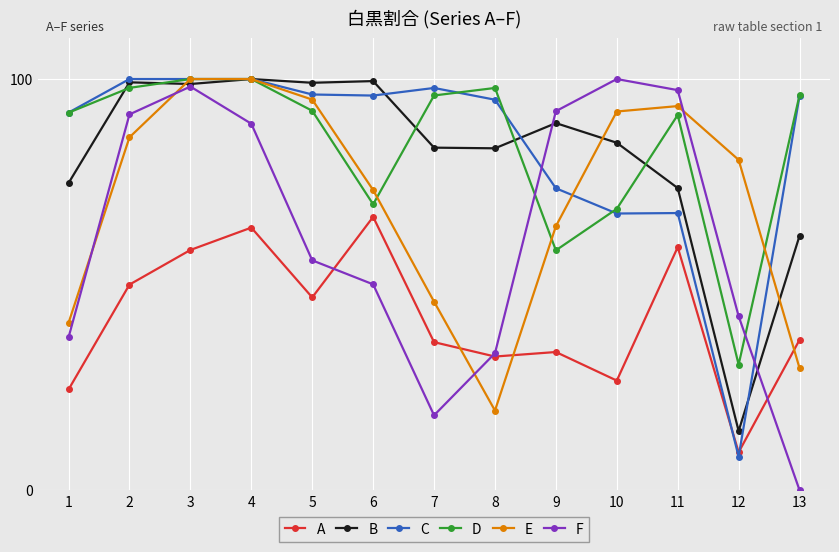

What is the difference between the E values at 9 and 11?

29.2